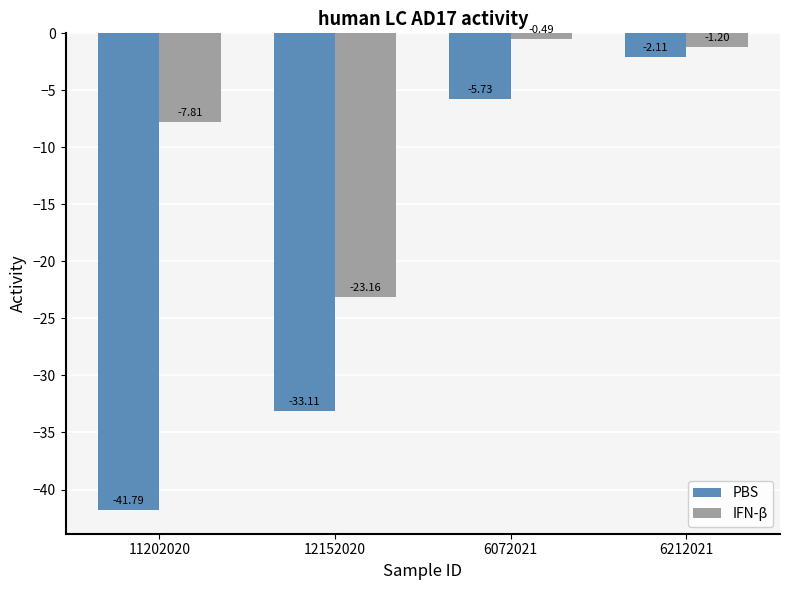

Which category has the highest value in the IFN-β series?

6072021